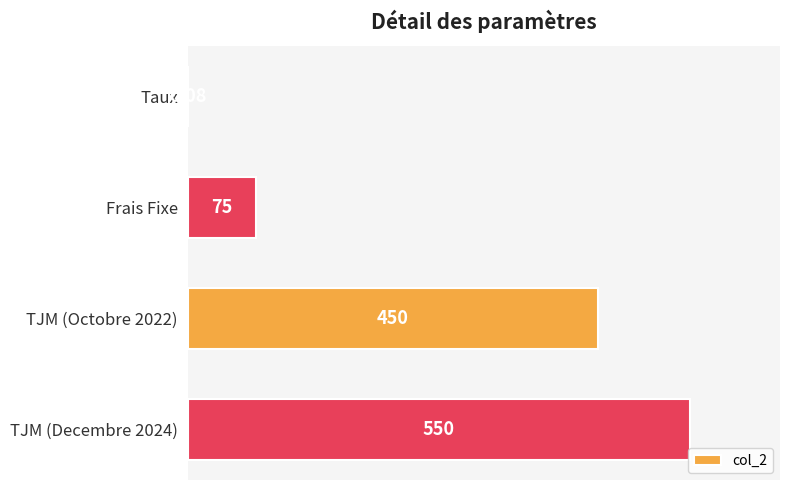

Which has a higher value, Frais Fixe or TJM (Octobre 2022)?

TJM (Octobre 2022)